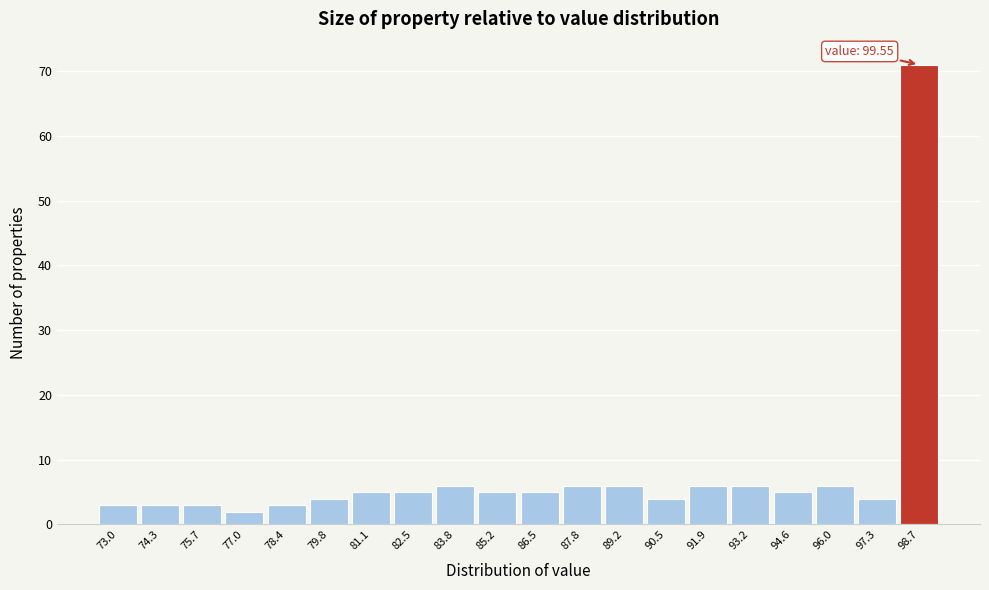

Reading left to right, extract all data points from this chart.

3	3	3	2	3	4	5	5	6	5	5	6	6	4	6	6	5	6	4	71